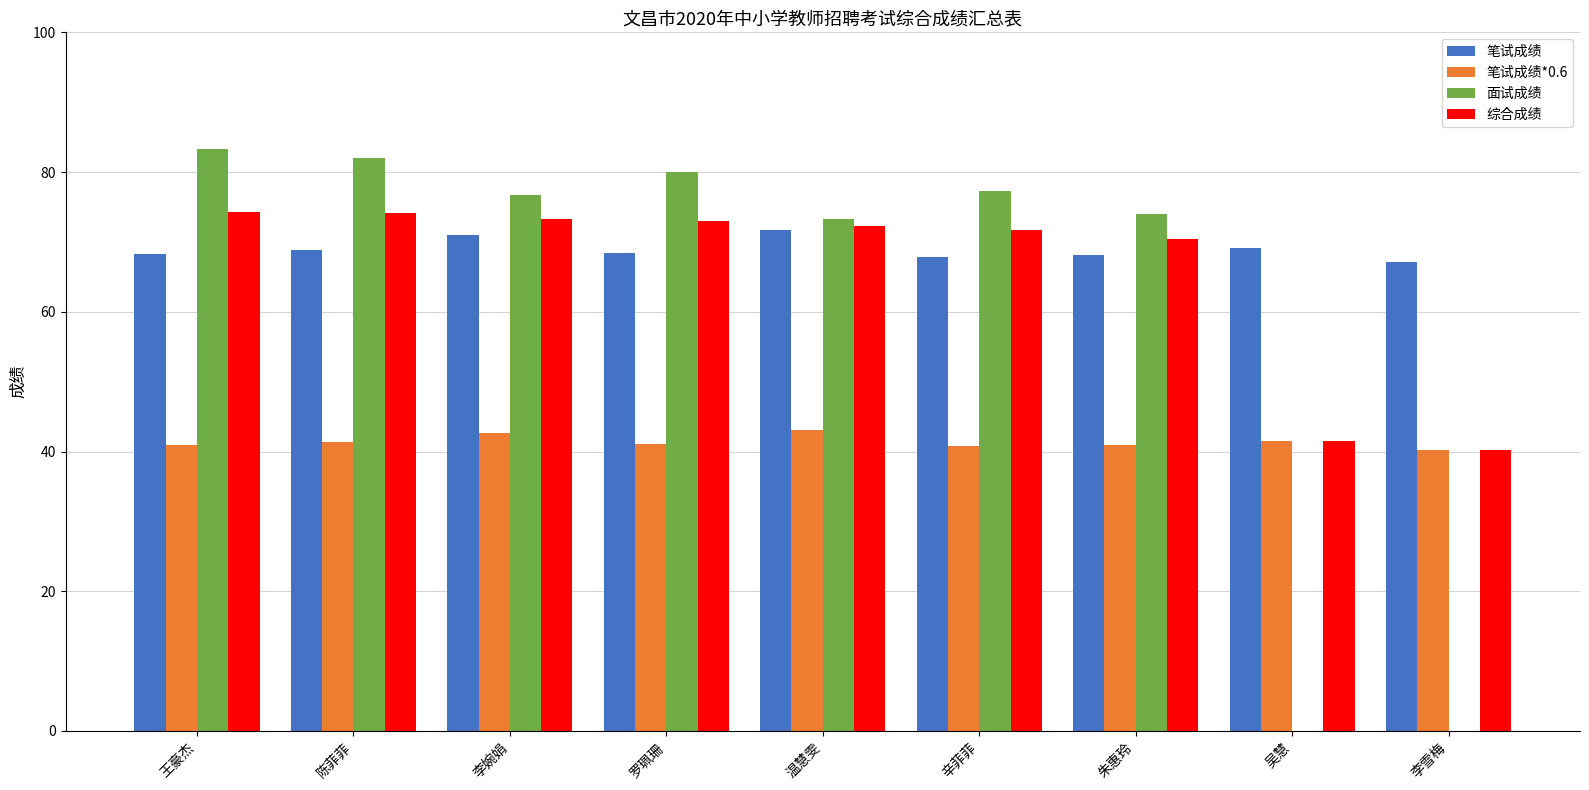

True or false: 笔试成绩*0.6 has a value of 43.0 at 温慧雯.

True